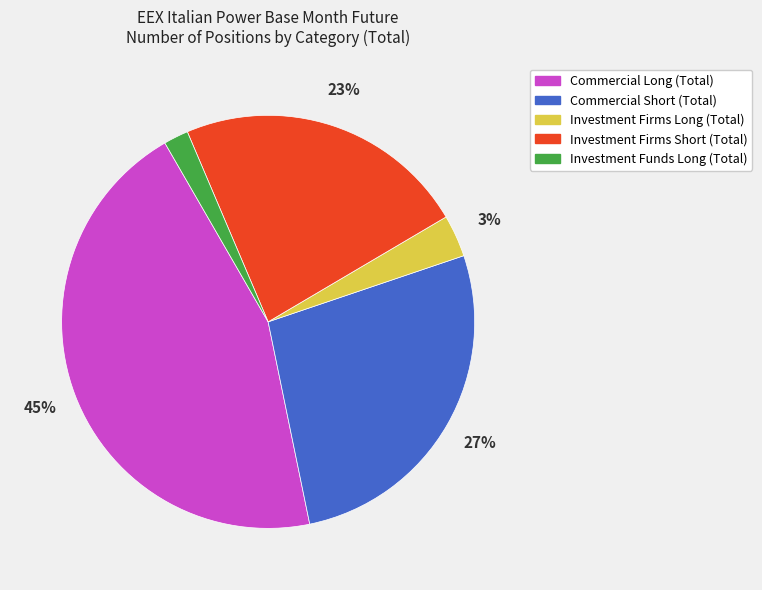

Is Commercial Short (Total) the majority of the pie?

No